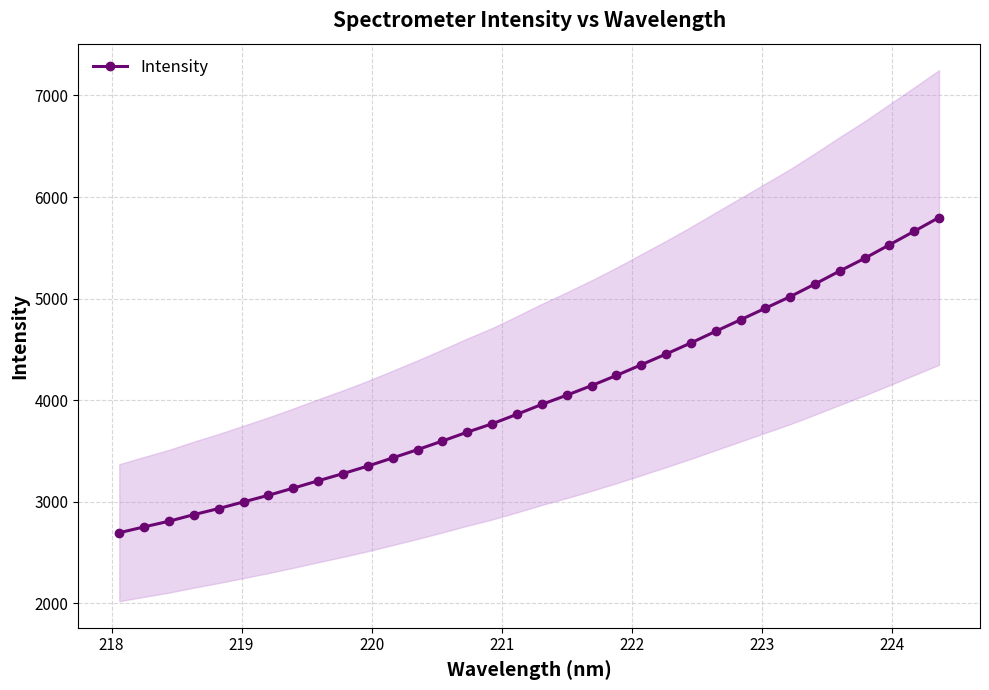

Is this an area chart (filled region under the line)?

No